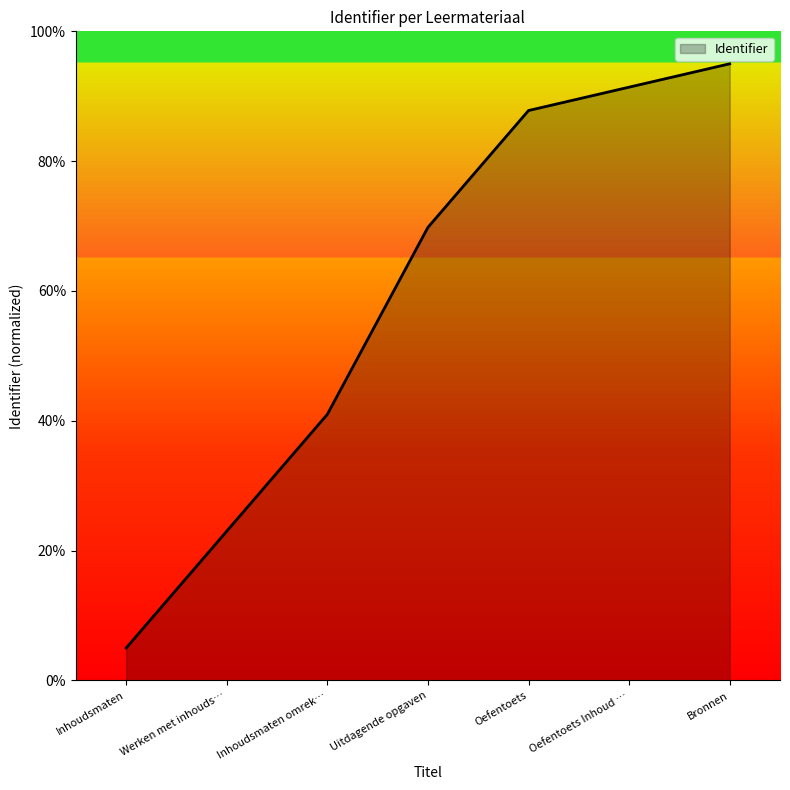

Reading left to right, extract all data points from this chart.

5.0	23.0	41.0	69.8	87.8	91.4	95.0